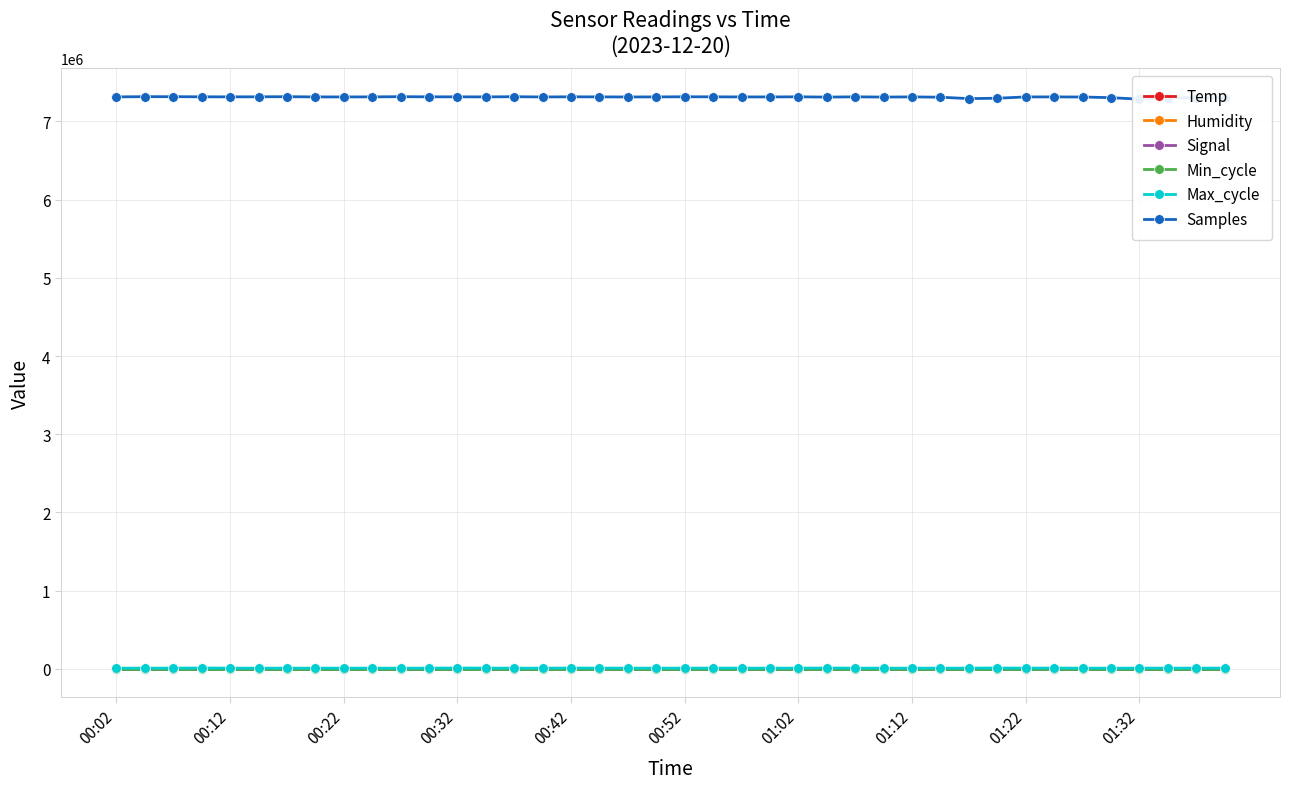

At how many categories does at least one series exceed 6029860?

40